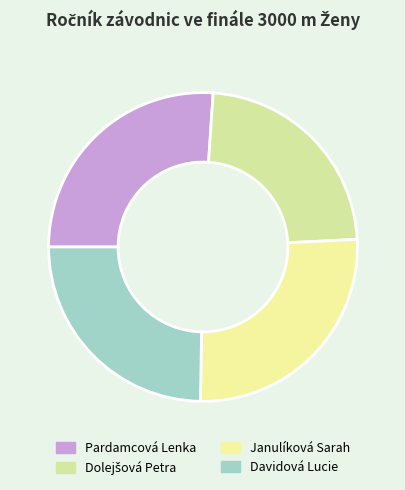

What is the change in value from Pardamcová Lenka to Dolejšová Petra?

-11